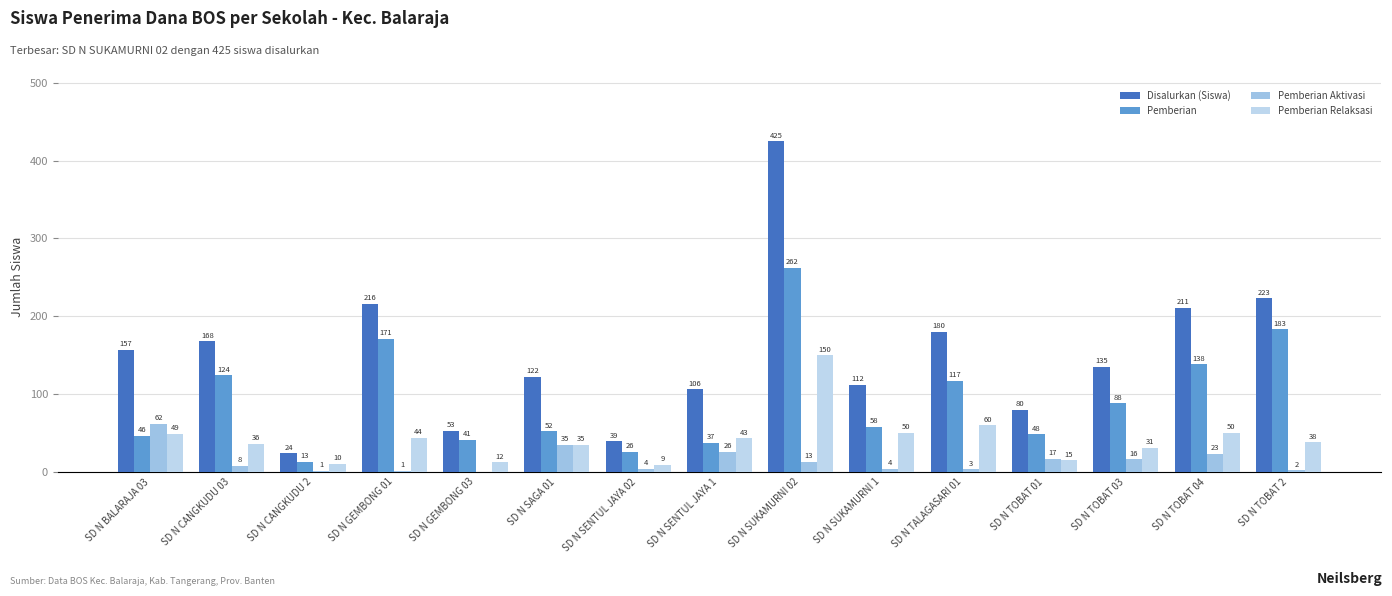

Reading right to left, list all the values displayed in this chart.

Disalurkan (Siswa): SD N TOBAT 2=223	SD N TOBAT 04=211	SD N TOBAT 03=135	SD N TOBAT 01=80	SD N TALAGASARI 01=180	SD N SUKAMURNI 1=112	SD N SUKAMURNI 02=425	SD N SENTUL JAYA 1=106	SD N SENTUL JAYA 02=39	SD N SAGA 01=122	SD N GEMBONG 03=53	SD N GEMBONG 01=216	SD N CANGKUDU 2=24	SD N CANGKUDU 03=168	SD N BALARAJA 03=157
Pemberian: SD N TOBAT 2=183	SD N TOBAT 04=138	SD N TOBAT 03=88	SD N TOBAT 01=48	SD N TALAGASARI 01=117	SD N SUKAMURNI 1=58	SD N SUKAMURNI 02=262	SD N SENTUL JAYA 1=37	SD N SENTUL JAYA 02=26	SD N SAGA 01=52	SD N GEMBONG 03=41	SD N GEMBONG 01=171	SD N CANGKUDU 2=13	SD N CANGKUDU 03=124	SD N BALARAJA 03=46
Pemberian Aktivasi: SD N TOBAT 2=2	SD N TOBAT 04=23	SD N TOBAT 03=16	SD N TOBAT 01=17	SD N TALAGASARI 01=3	SD N SUKAMURNI 1=4	SD N SUKAMURNI 02=13	SD N SENTUL JAYA 1=26	SD N SENTUL JAYA 02=4	SD N SAGA 01=35	SD N GEMBONG 03=0	SD N GEMBONG 01=1	SD N CANGKUDU 2=1	SD N CANGKUDU 03=8	SD N BALARAJA 03=62
Pemberian Relaksasi: SD N TOBAT 2=38	SD N TOBAT 04=50	SD N TOBAT 03=31	SD N TOBAT 01=15	SD N TALAGASARI 01=60	SD N SUKAMURNI 1=50	SD N SUKAMURNI 02=150	SD N SENTUL JAYA 1=43	SD N SENTUL JAYA 02=9	SD N SAGA 01=35	SD N GEMBONG 03=12	SD N GEMBONG 01=44	SD N CANGKUDU 2=10	SD N CANGKUDU 03=36	SD N BALARAJA 03=49